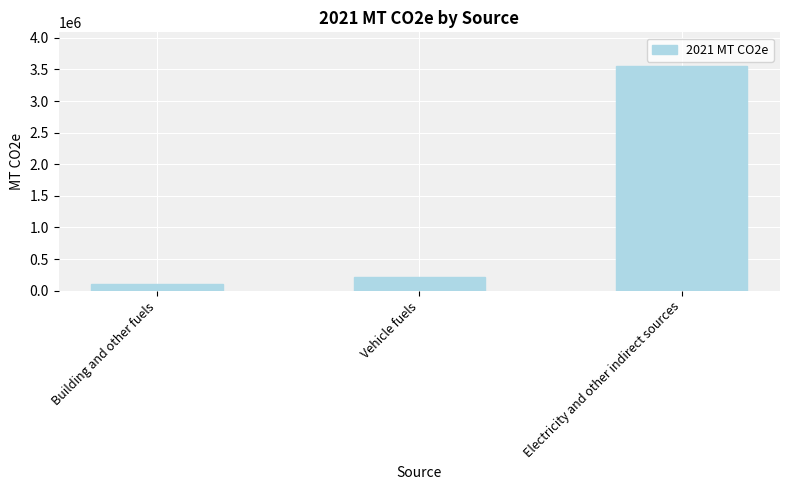

Is it true that the value at Electricity and other indirect sources is 3554154.6?

True